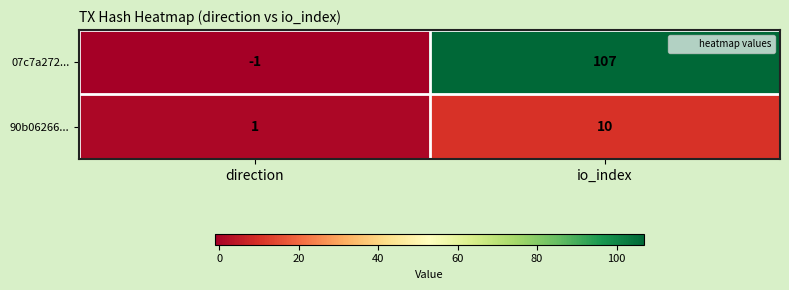

Which series has the largest total across all categories?

07c7a272...